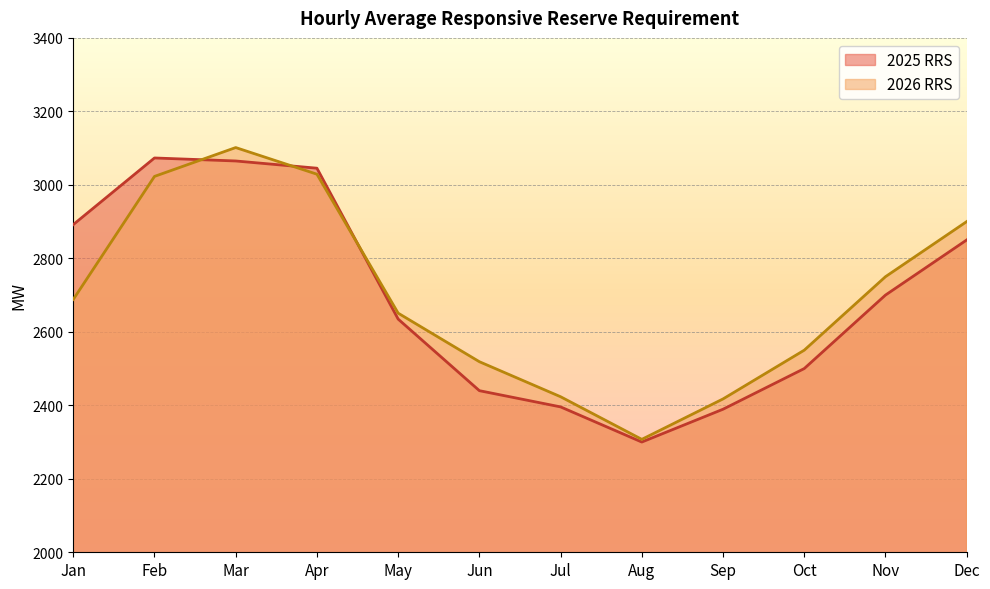

How many data points in 2025 RRS are above 2700?

5